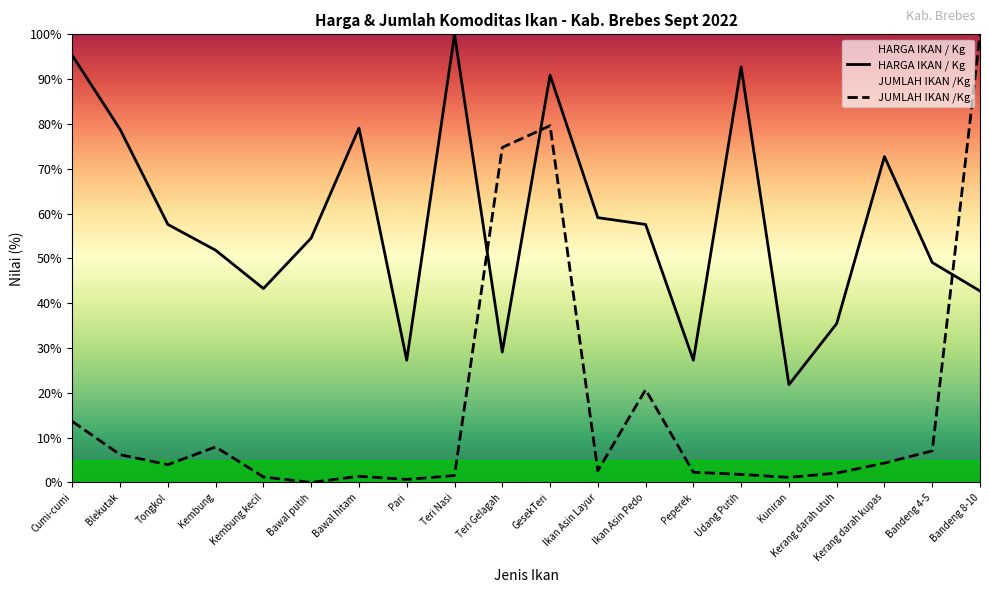

Reading right to left, transcribe all the data shown in this chart.

HARGA IKAN / Kg: Bandeng 8-10=42.7	Bandeng 4-5=49.1	Kerang darah kupas=72.7	Kerang darah utuh=35.5	Kuniran=21.8	Udang Putih=92.7	Peperek=27.3	Ikan Asin Pedo=57.6	Ikan Asin Layur=59.1	GesekTeri=90.9	Teri Gelagah=29.1	Teri Nasi=100.0	Pari=27.3	Bawal hitam=79.1	Bawal putih=54.5	Kembung kecil=43.3	Kembung=51.8	Tongkol=57.6	Blekutak=78.8	Cumi-cumi=95.3
JUMLAH IKAN /Kg: Bandeng 8-10=100.0	Bandeng 4-5=7.1	Kerang darah kupas=4.3	Kerang darah utuh=2.1	Kuniran=1.1	Udang Putih=1.8	Peperek=2.3	Ikan Asin Pedo=20.7	Ikan Asin Layur=2.6	GesekTeri=79.6	Teri Gelagah=74.8	Teri Nasi=1.5	Pari=0.7	Bawal hitam=1.4	Bawal putih=0.0	Kembung kecil=1.2	Kembung=7.9	Tongkol=4.0	Blekutak=6.2	Cumi-cumi=13.6